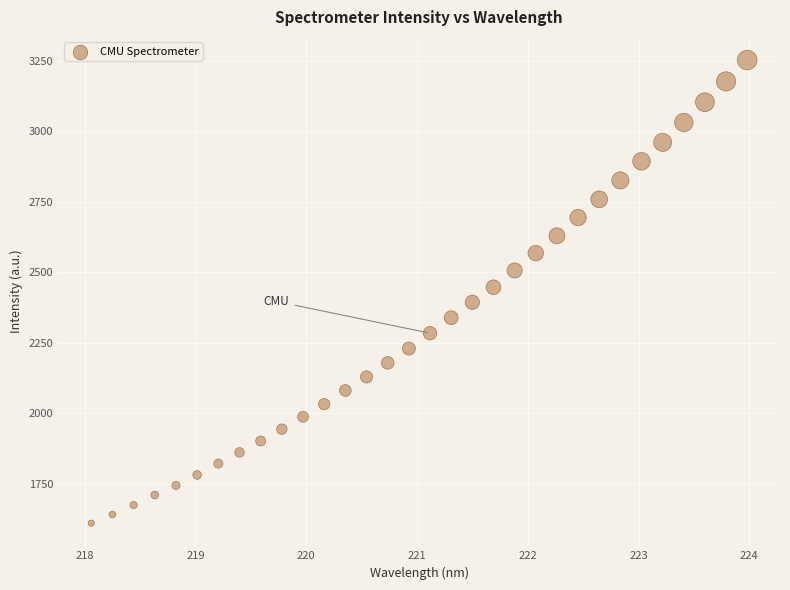

What is the range of Y values (max minus min)?

1642.8